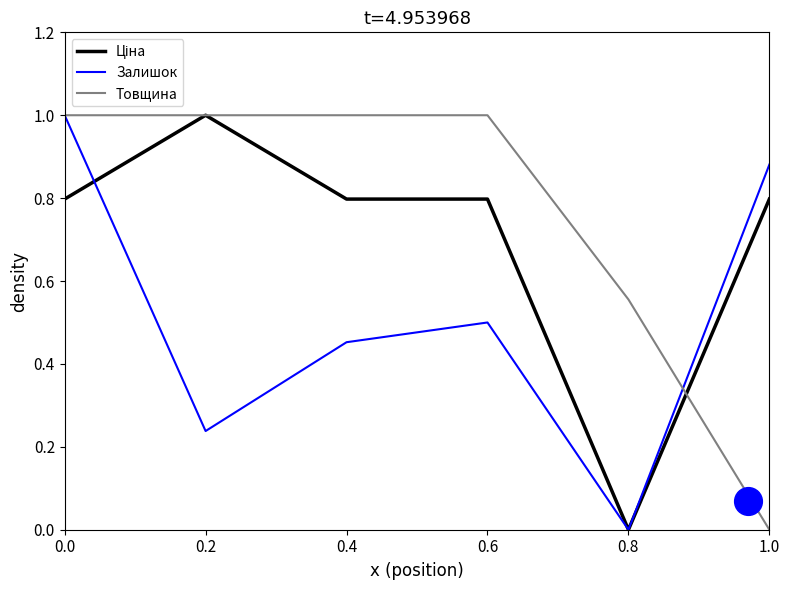

Is the value of Ціна at 1.0 greater than the value of Залишок at 0.6?

Yes